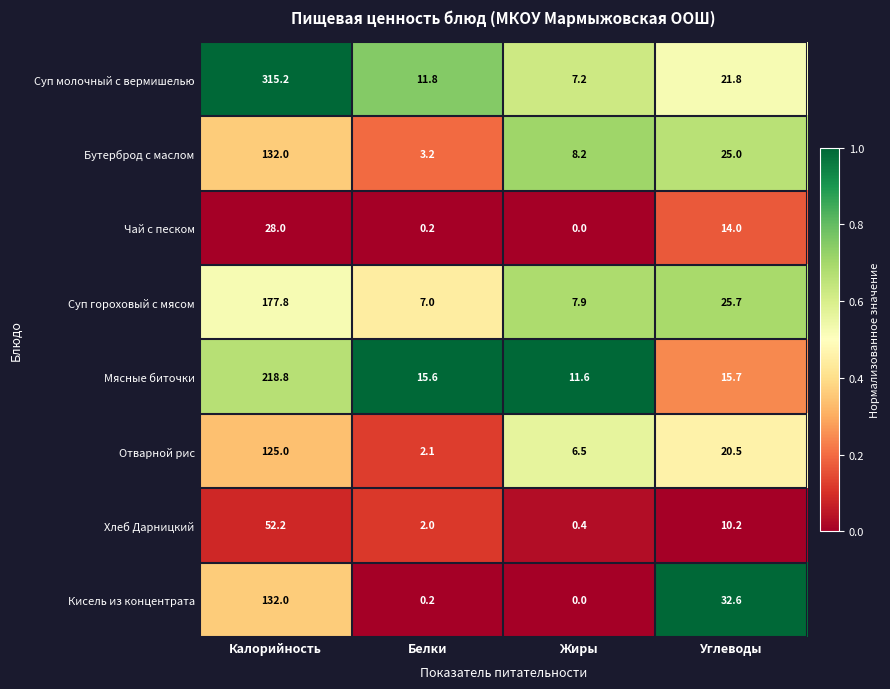

At which label is Хлеб Дарницкий closest to 26?

Углеводы